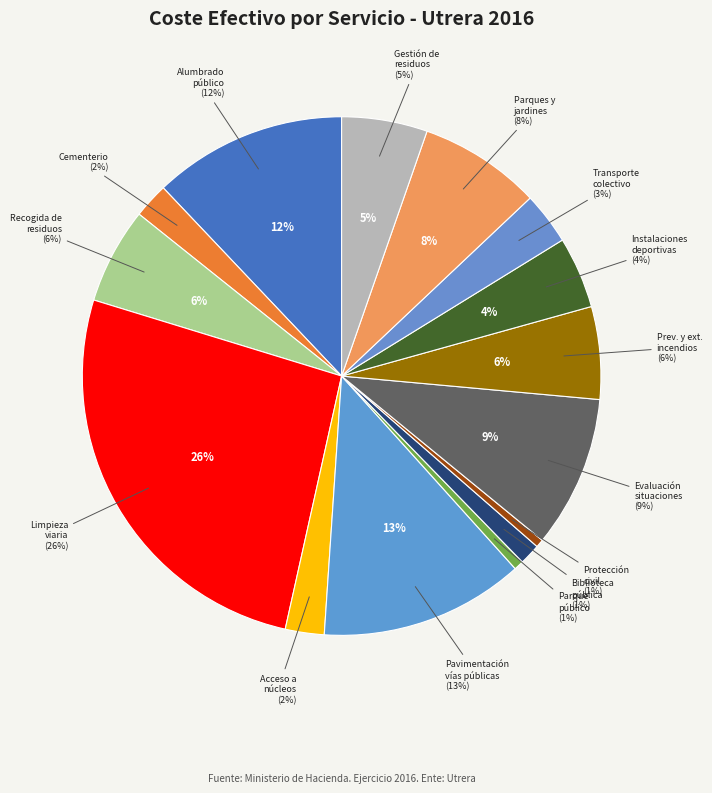

What is the largest slice in the pie chart?

Limpieza viaria